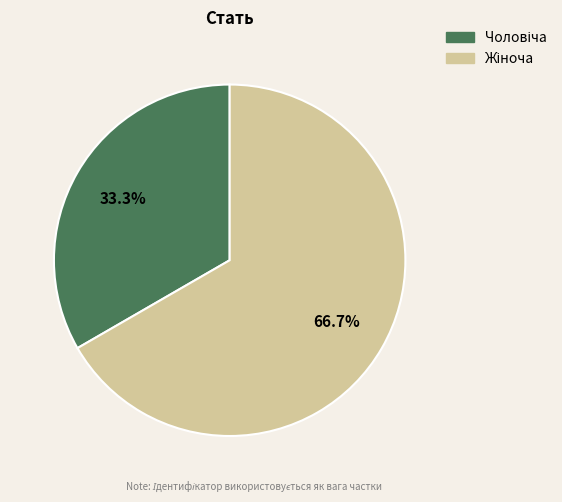

Does any single category account for the majority?

Yes